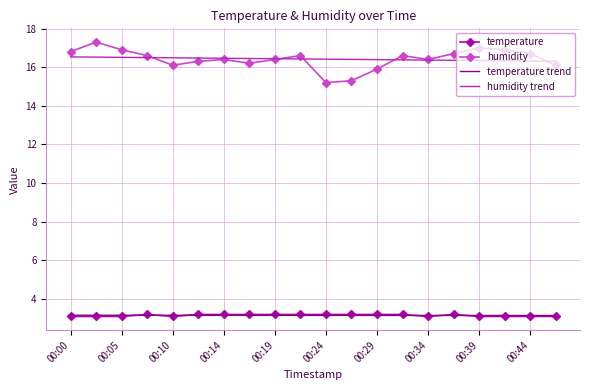

At how many categories does at least one series exceed 9?

20